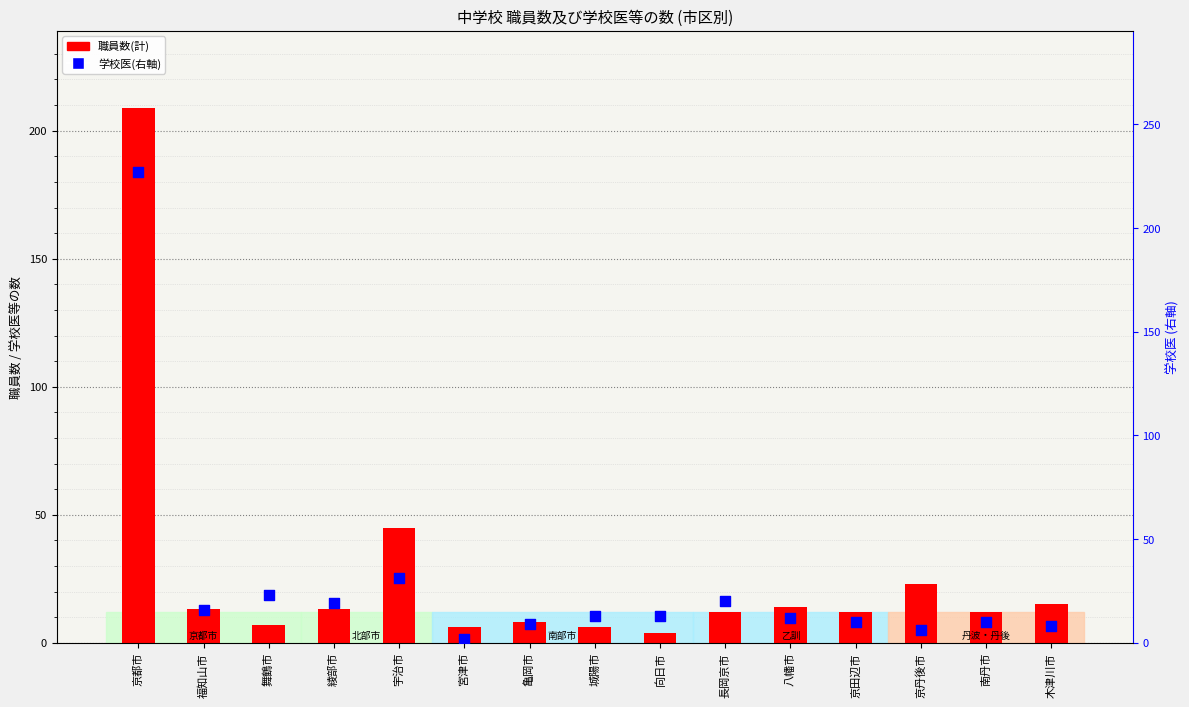

Which series reaches the minimum Y coordinate?

学校医(右軸)